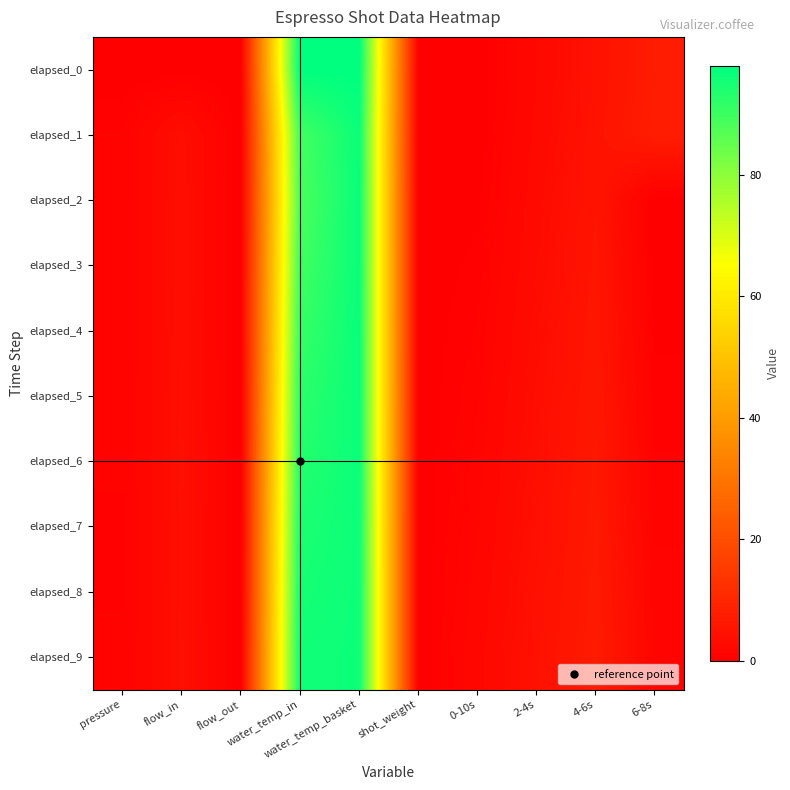

Reading left to right, transcribe all the data shown in this chart.

elapsed_0: pressure=0.0	flow_in=0.0	flow_out=0.0	water_temp_in=98.0	water_temp_basket=98.0	shot_weight=0.0	0-10s=0.0	2-4s=2.3	4-6s=4.8	6-8s=7.3
elapsed_1: pressure=0.8	flow_in=3.7	flow_out=0.0	water_temp_in=89.5	water_temp_basket=96.5	shot_weight=0.0	0-10s=0.0	2-4s=2.5	4-6s=5.0	6-8s=7.6
elapsed_2: pressure=0.8	flow_in=3.8	flow_out=0.0	water_temp_in=88.4	water_temp_basket=96.7	shot_weight=0.0	0-10s=0.3	2-4s=2.8	4-6s=5.3	6-8s=0.0
elapsed_3: pressure=0.8	flow_in=3.8	flow_out=0.0	water_temp_in=89.6	water_temp_basket=96.7	shot_weight=0.0	0-10s=0.5	2-4s=3.1	4-6s=5.6	6-8s=0.0
elapsed_4: pressure=0.8	flow_in=3.9	flow_out=0.0	water_temp_in=91.0	water_temp_basket=96.7	shot_weight=0.0	0-10s=0.8	2-4s=3.3	4-6s=5.8	6-8s=0.3
elapsed_5: pressure=0.8	flow_in=3.9	flow_out=0.0	water_temp_in=92.3	water_temp_basket=96.6	shot_weight=0.0	0-10s=1.1	2-4s=3.6	4-6s=6.1	6-8s=0.5
elapsed_6: pressure=0.8	flow_in=4.0	flow_out=0.0	water_temp_in=93.3	water_temp_basket=96.5	shot_weight=0.0	0-10s=1.3	2-4s=3.8	4-6s=6.3	6-8s=0.8
elapsed_7: pressure=0.7	flow_in=3.9	flow_out=0.0	water_temp_in=94.3	water_temp_basket=96.3	shot_weight=0.0	0-10s=1.5	2-4s=4.0	4-6s=6.6	6-8s=1.1
elapsed_8: pressure=0.8	flow_in=3.9	flow_out=0.0	water_temp_in=95.0	water_temp_basket=96.3	shot_weight=0.0	0-10s=1.8	2-4s=4.3	4-6s=6.8	6-8s=1.3
elapsed_9: pressure=0.8	flow_in=4.0	flow_out=0.0	water_temp_in=95.8	water_temp_basket=96.3	shot_weight=0.0	0-10s=2.0	2-4s=4.5	4-6s=7.1	6-8s=1.5